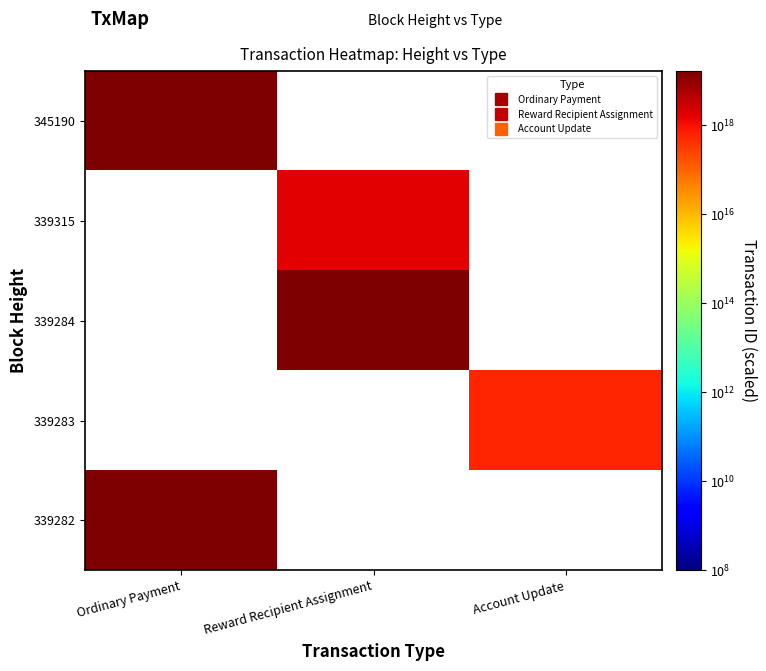

Which has a higher value, Reward Recipient Assignment or Ordinary Payment?

Ordinary Payment